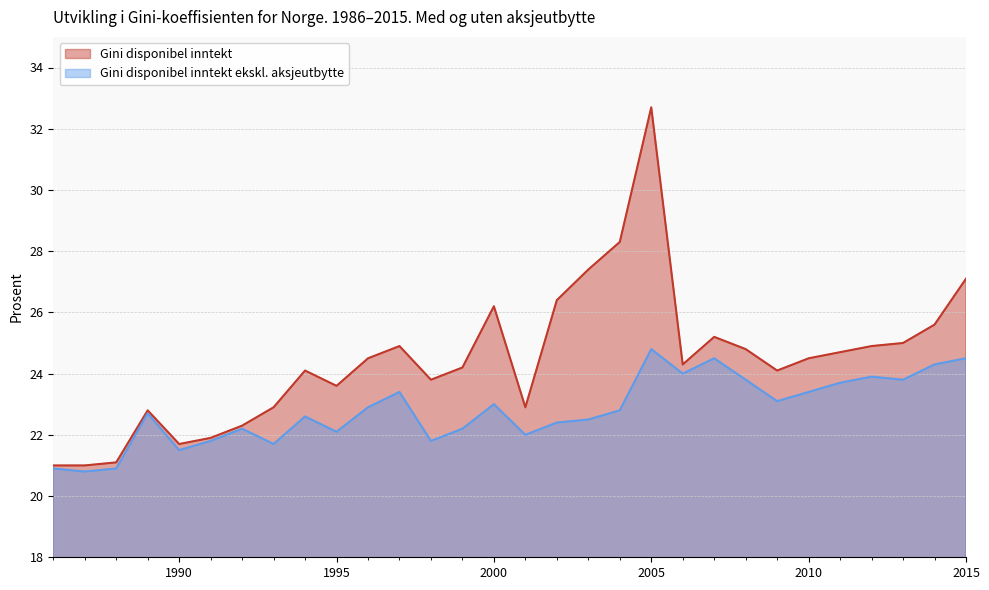

What are all the series names shown in the legend?

Gini disponibel inntekt, Gini disponibel inntekt ekskl. aksjeutbytte